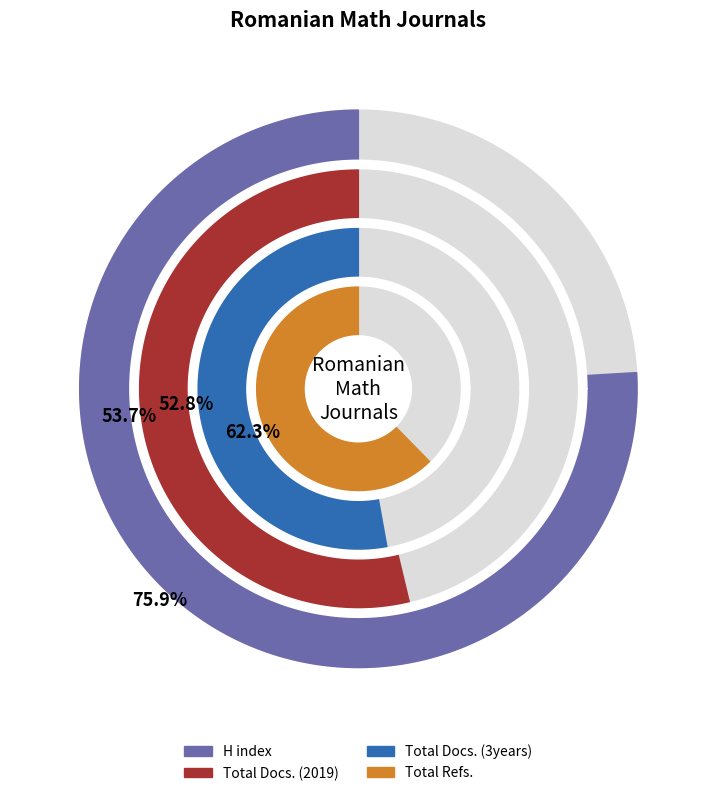

Is there any slice that represents more than half of the pie?

Yes